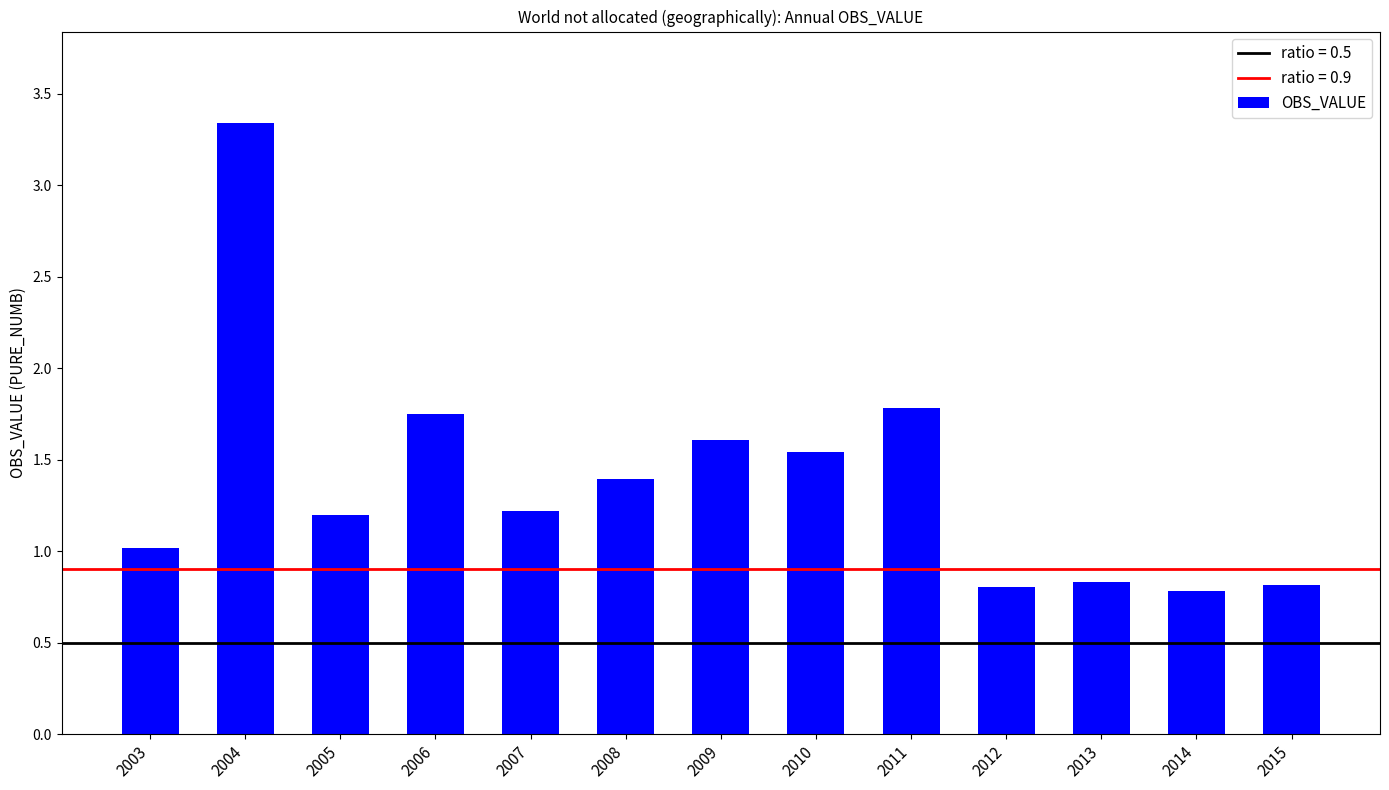

How many series are shown in this chart?

1